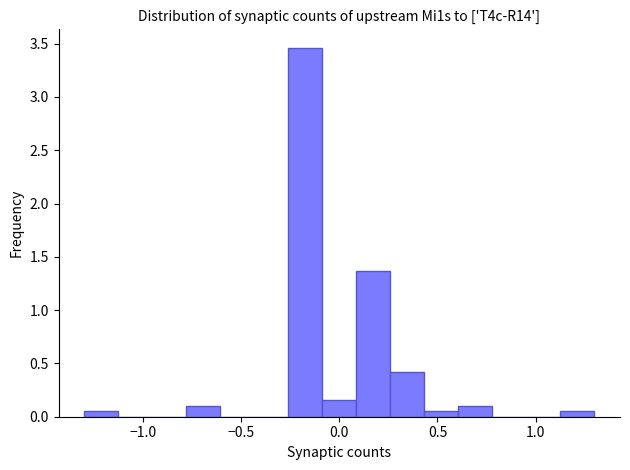

Read against the x-axis, roughly where is the centre of the tallest bar?

-0.15